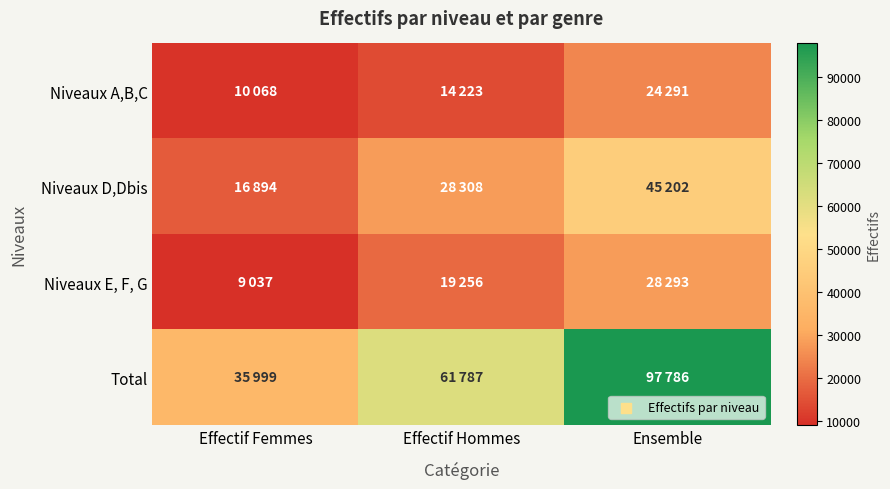

Reading left to right, what are all the values shown in this chart?

Niveaux A,B,C: Effectif Femmes=10068	Effectif Hommes=14223	Ensemble=24291
Niveaux D,Dbis: Effectif Femmes=16894	Effectif Hommes=28308	Ensemble=45202
Niveaux E, F, G: Effectif Femmes=9037	Effectif Hommes=19256	Ensemble=28293
Total: Effectif Femmes=35999	Effectif Hommes=61787	Ensemble=97786